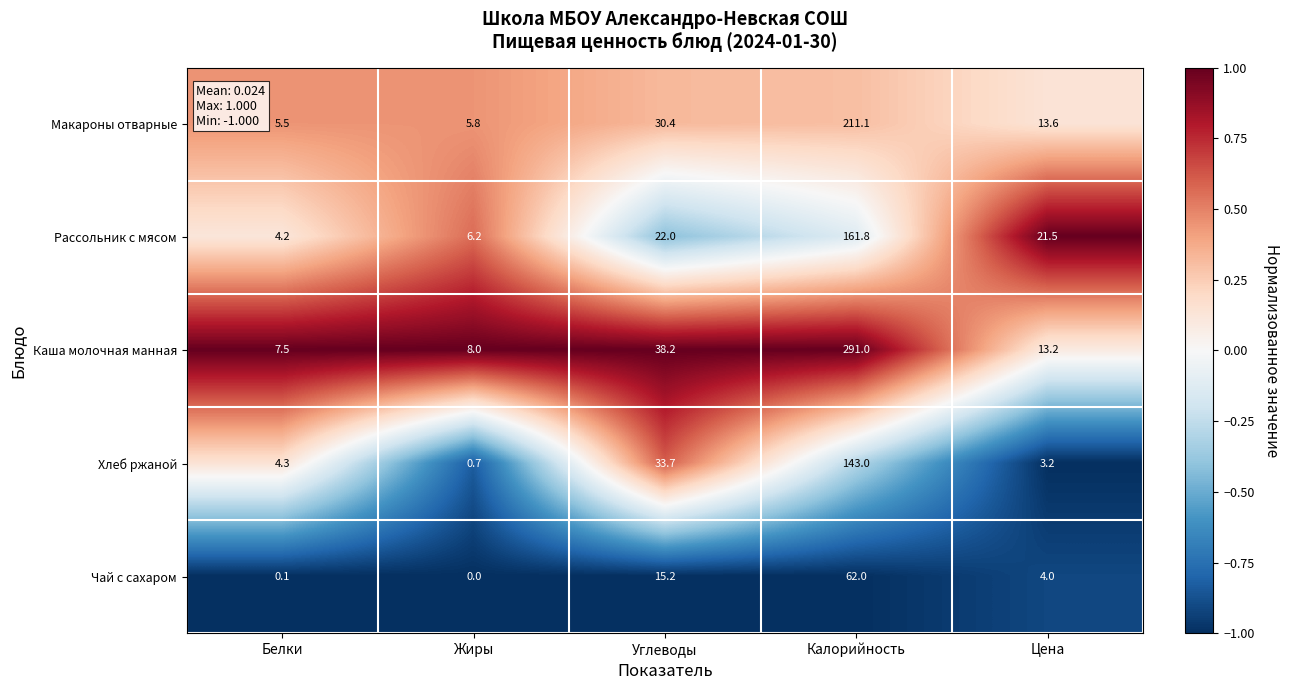

Reading left to right, transcribe all the data shown in this chart.

Макароны отварные: 5.5	5.8	30.4	211.1	13.6
Рассольник с мясом: 4.2	6.2	22.0	161.8	21.5
Каша молочная манная: 7.5	8.0	38.2	291.0	13.2
Хлеб ржаной: 4.3	0.7	33.7	143.0	3.2
Чай с сахаром: 0.1	0.0	15.2	62.0	4.0